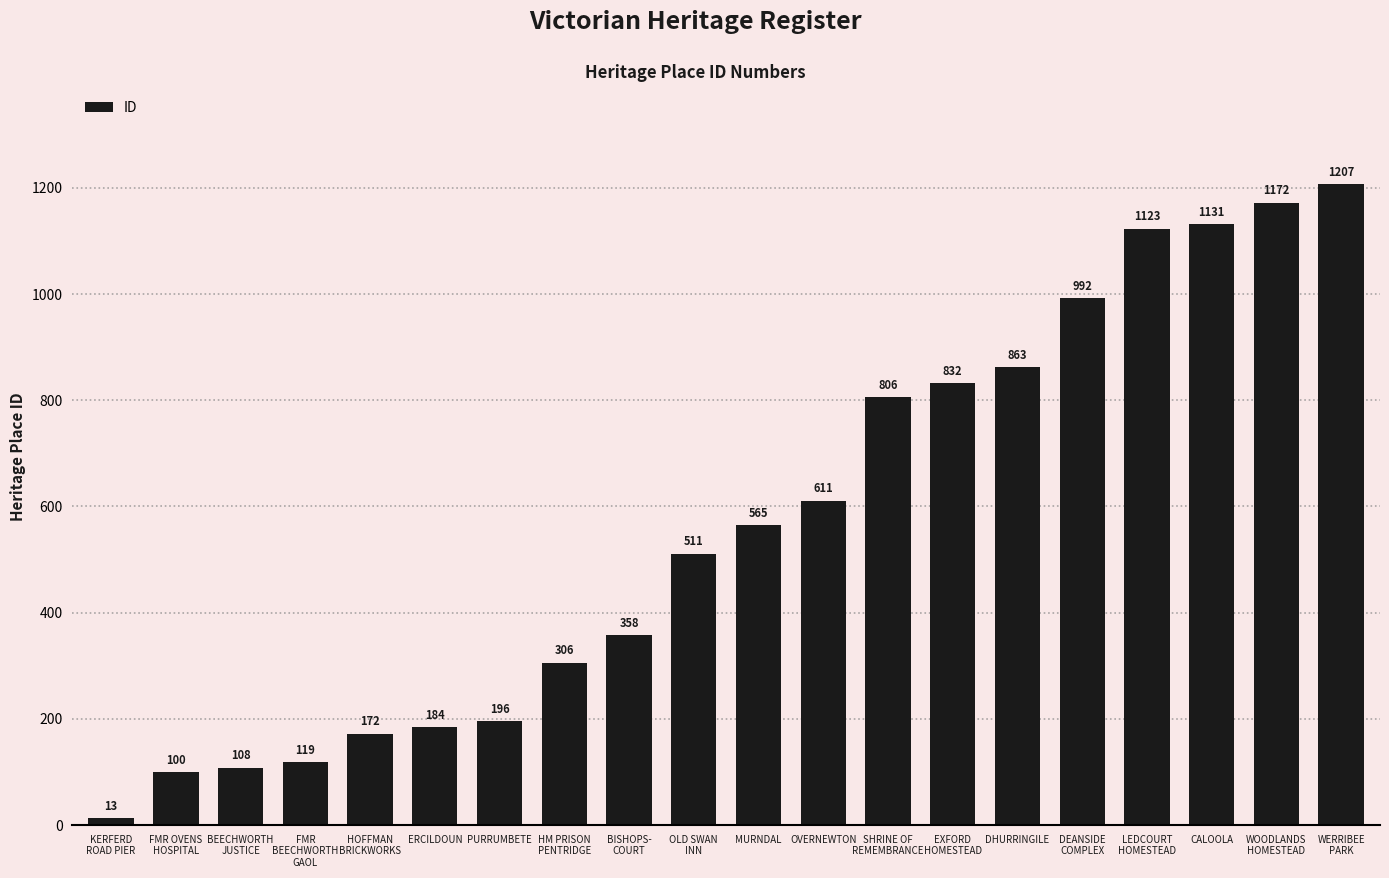

What is the sum of the values at SHRINE OF
REMEMBRANCE and ERCILDOUN?

990